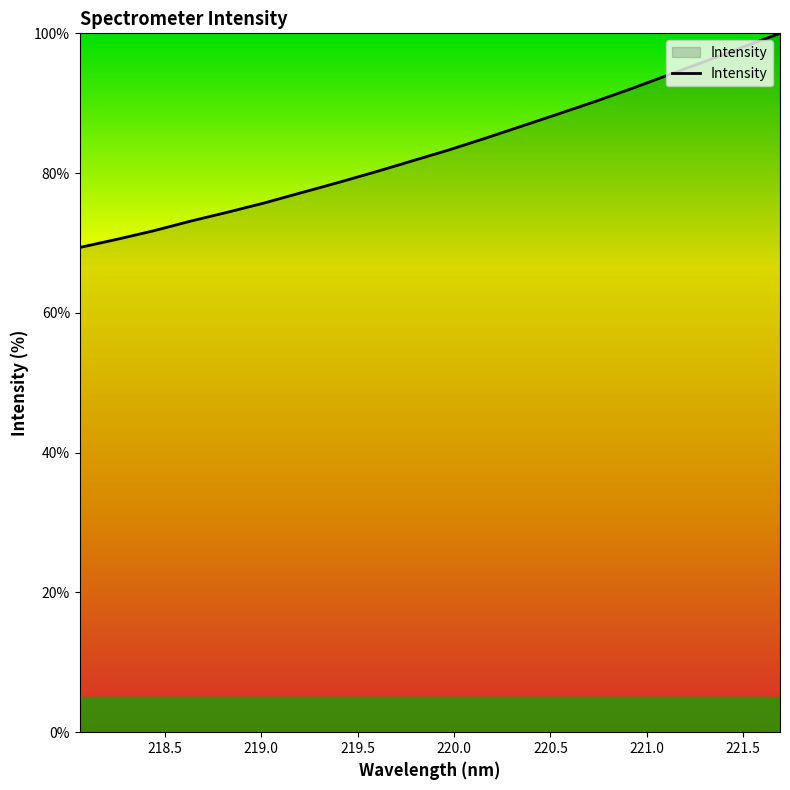

What is the maximum value shown in the chart?

100.0